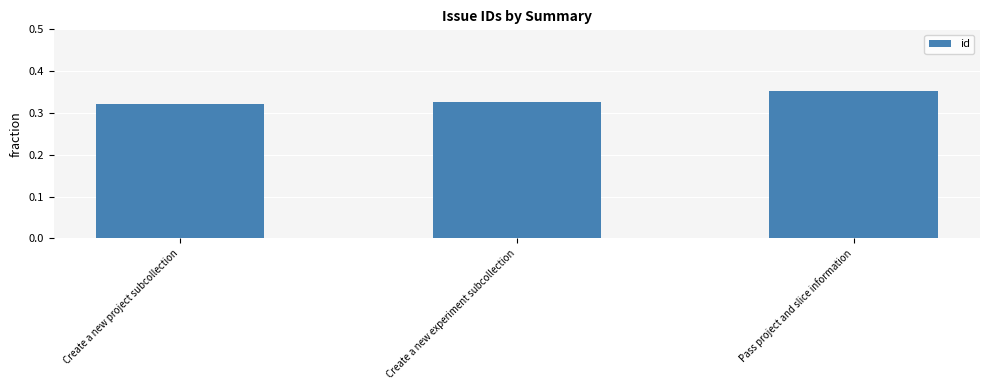

Does the chart contain stacked bars?

No